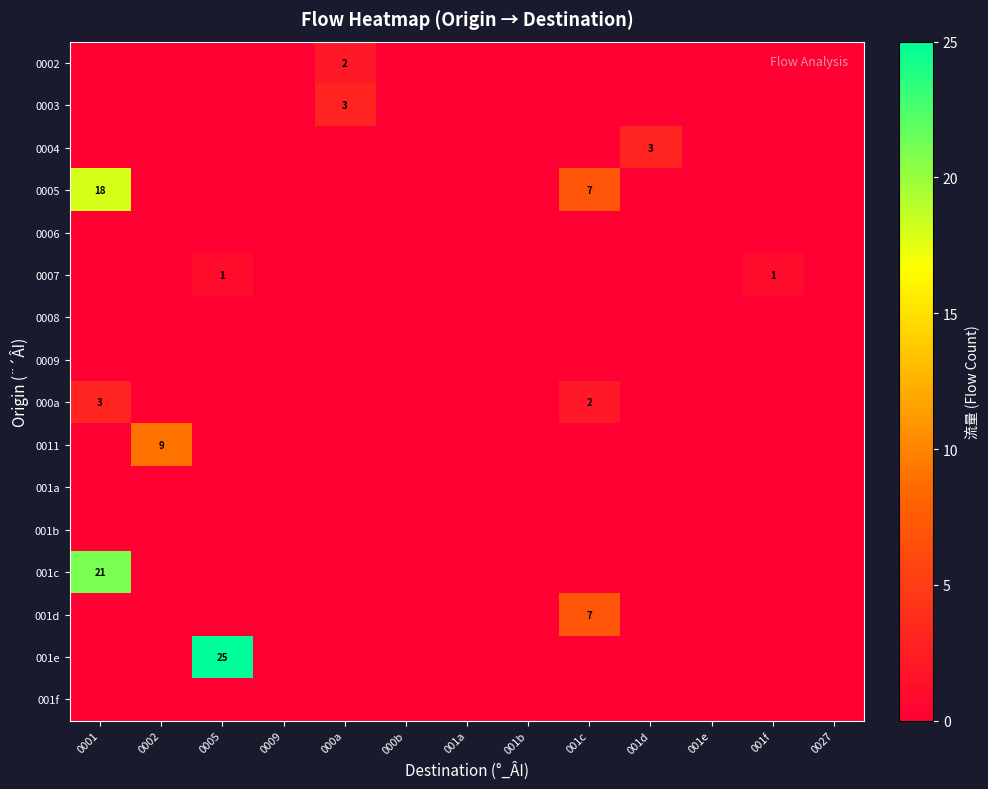

What is the sum of all 0007 values?

2